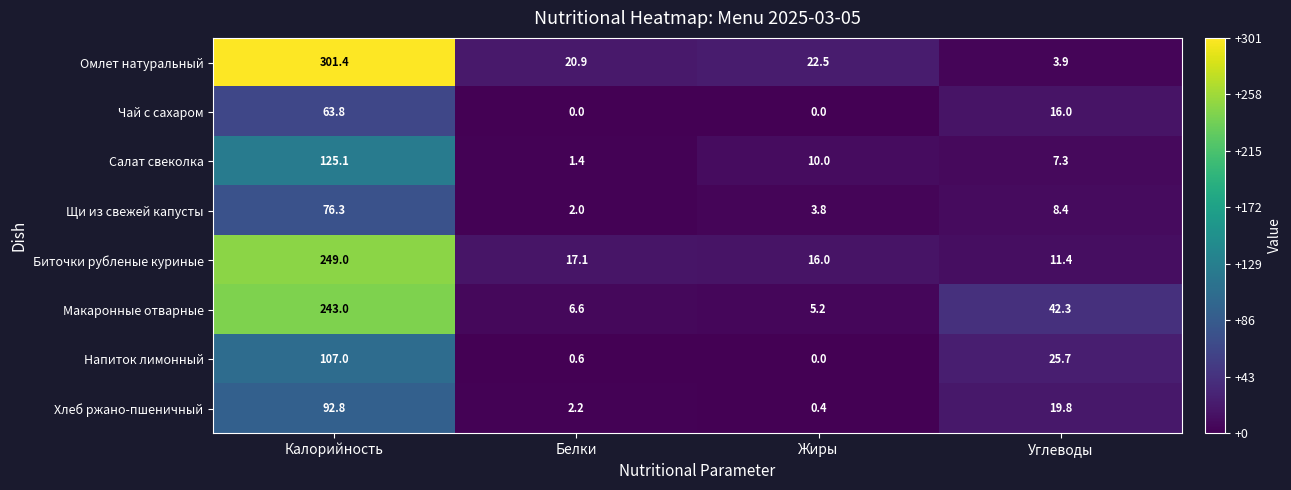

What is the average value of the Омлет натуральный series?

87.2